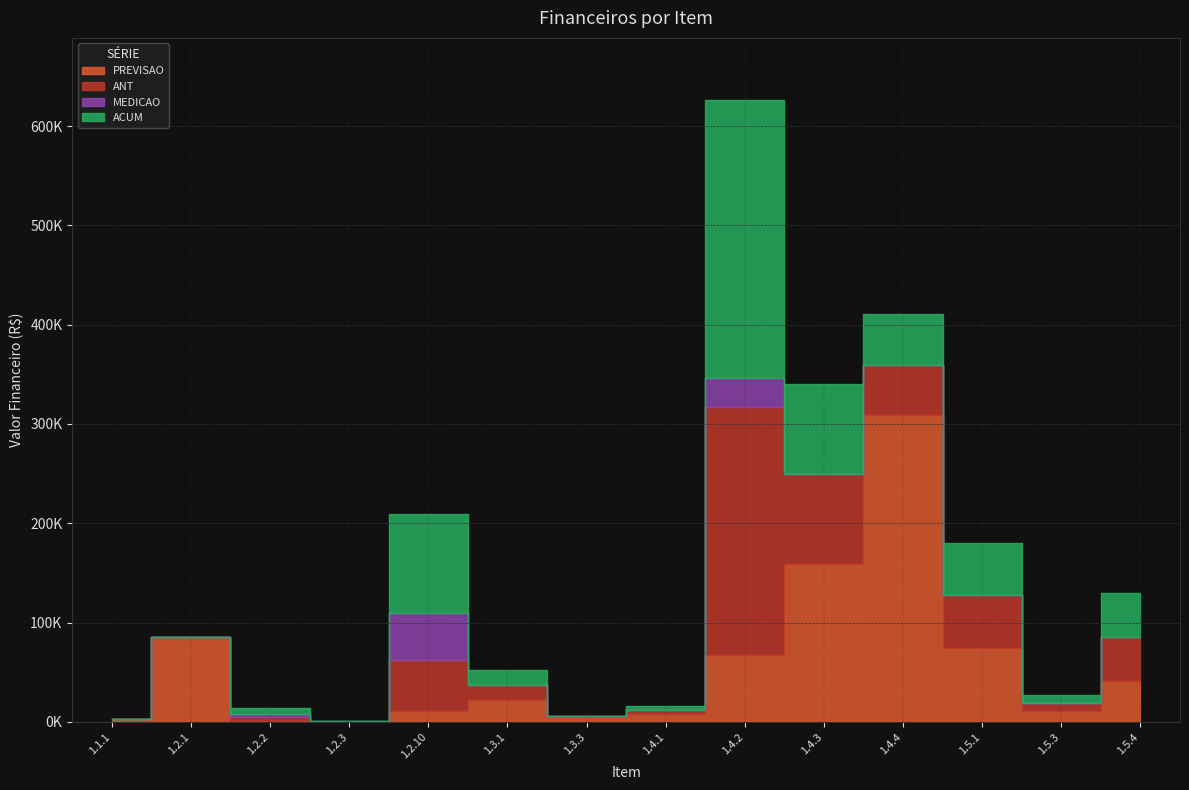

What are all the series names shown in the legend?

PREVISAO, ANT, MEDICAO, ACUM